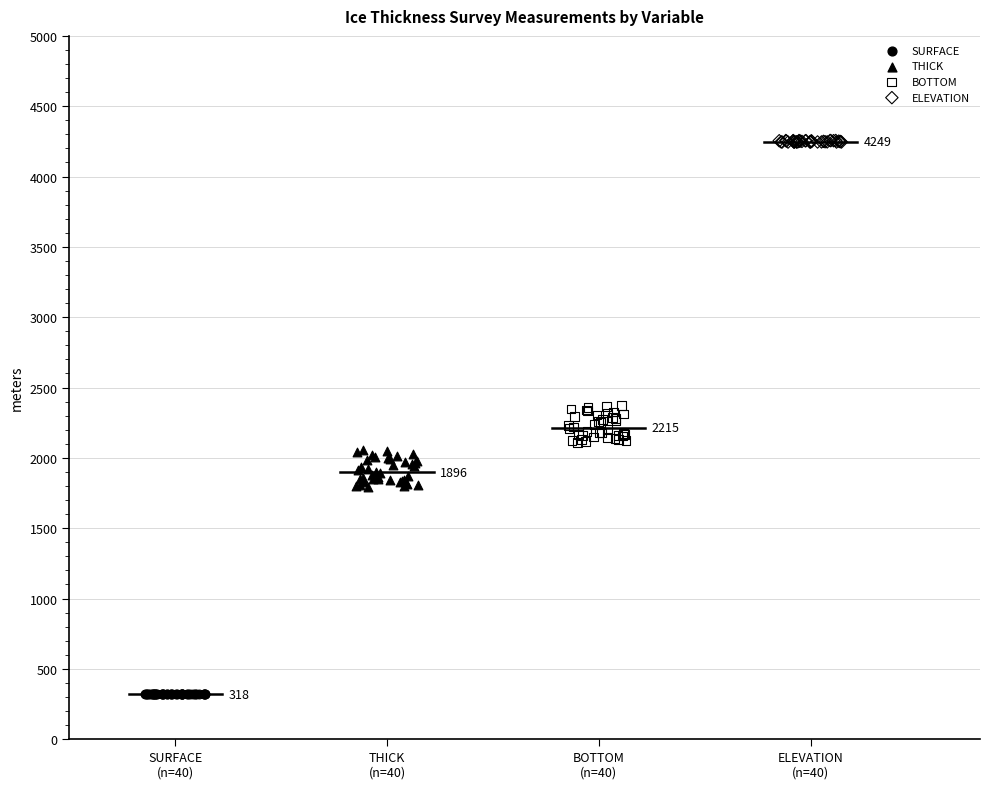

What are all the series names shown in the legend?

SURFACE, THICK, BOTTOM, ELEVATION